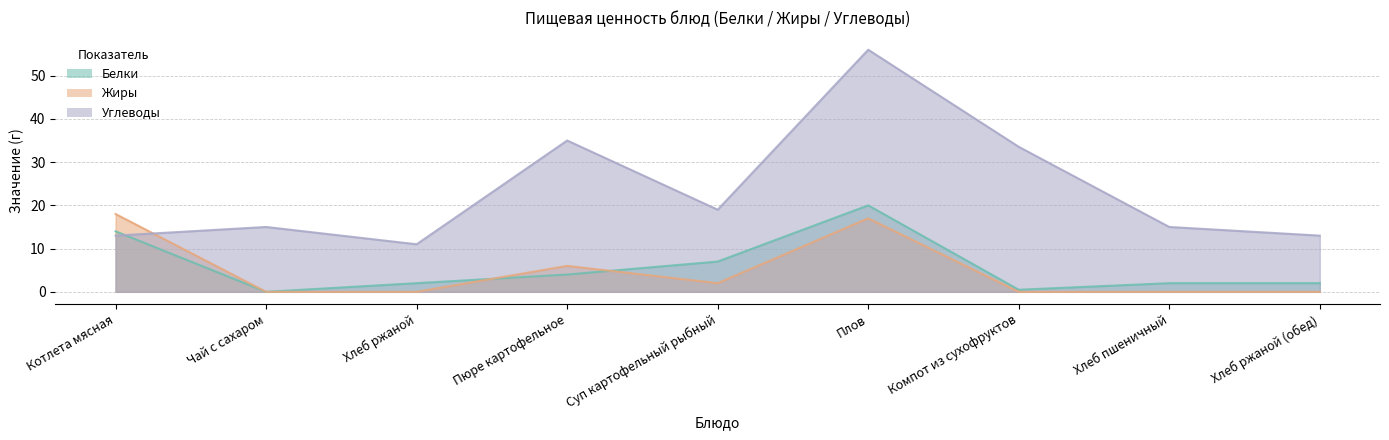

Does the chart have visible grid lines?

Yes